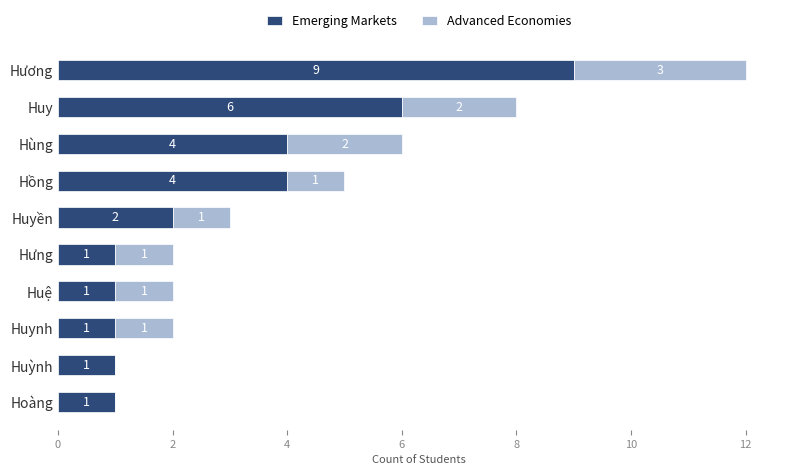

At which category is the sum across all series the highest?

Hương